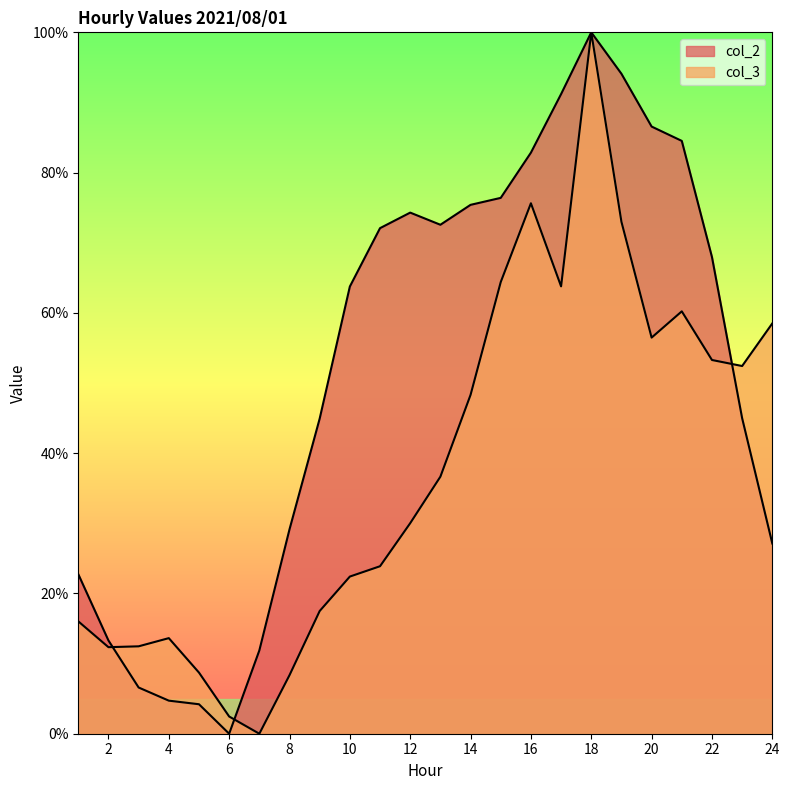

How many categories are shown in the chart?

24